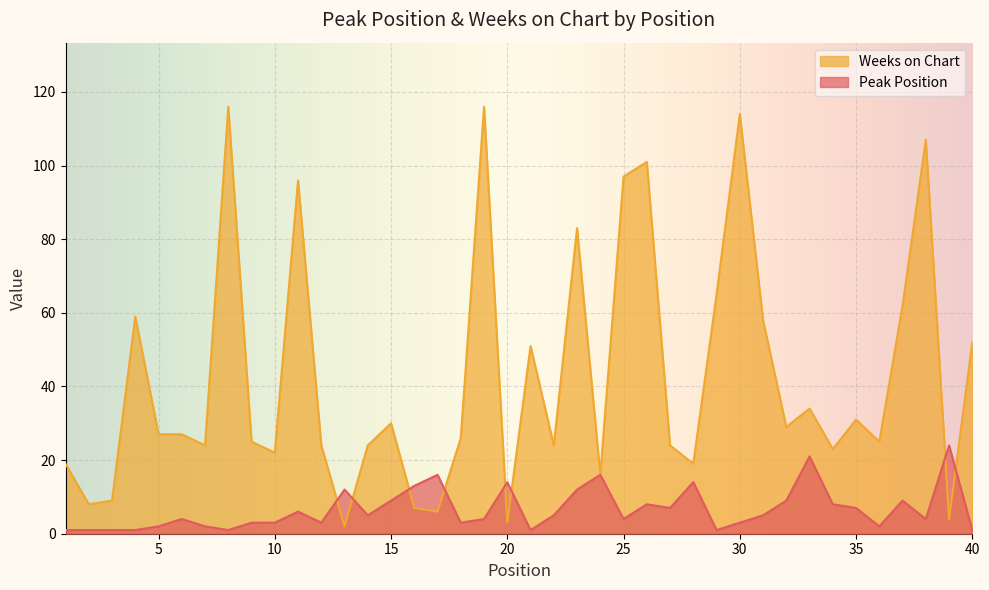

Does the chart display data point markers on the line(s)?

No